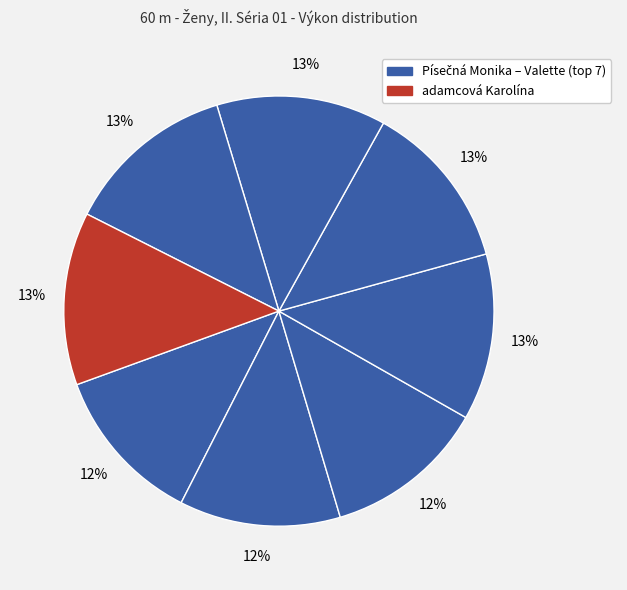

To the nearest percent, what is the difference between the largest and smallest slice percentages?

1%